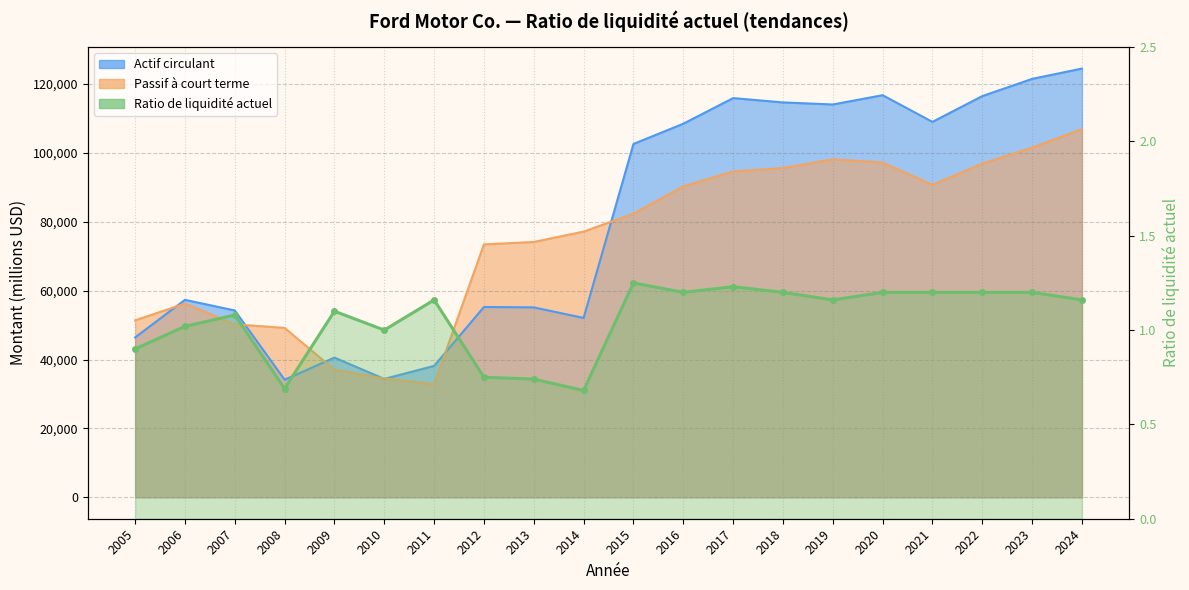

Where is the first local minimum for Actif circulant?

2008